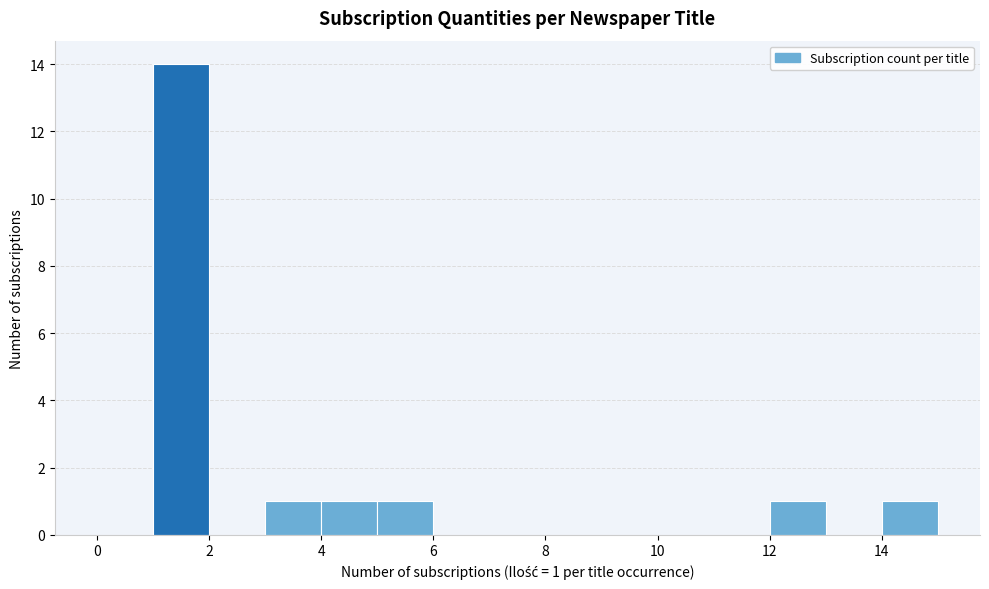

Over which range of the x-axis is the bar tallest?

1 to 2